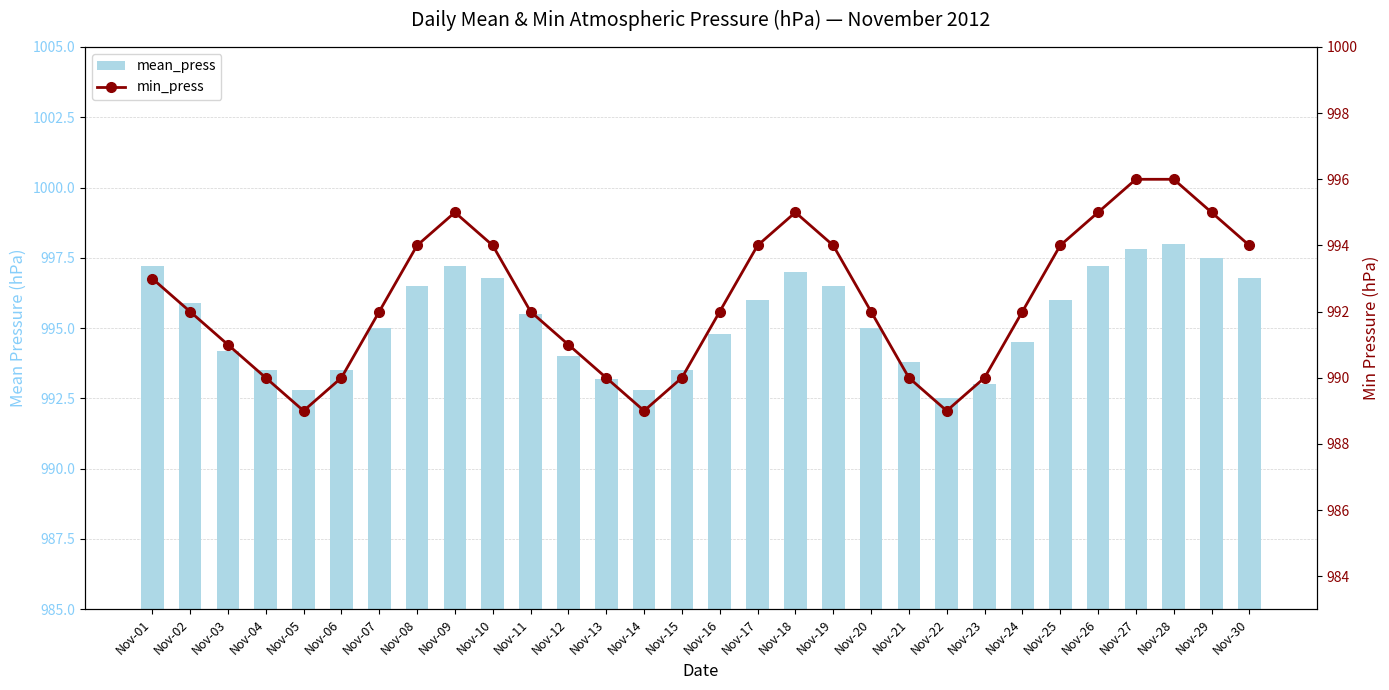

Reading left to right, list all the values displayed in this chart.

mean_press: 997.2	995.9	994.2	993.5	992.8	993.5	995.0	996.5	997.2	996.8	995.5	994.0	993.2	992.8	993.5	994.8	996.0	997.0	996.5	995.0	993.8	992.5	993.0	994.5	996.0	997.2	997.8	998.0	997.5	996.8
min_press: 993.0	992.0	991.0	990.0	989.0	990.0	992.0	994.0	995.0	994.0	992.0	991.0	990.0	989.0	990.0	992.0	994.0	995.0	994.0	992.0	990.0	989.0	990.0	992.0	994.0	995.0	996.0	996.0	995.0	994.0